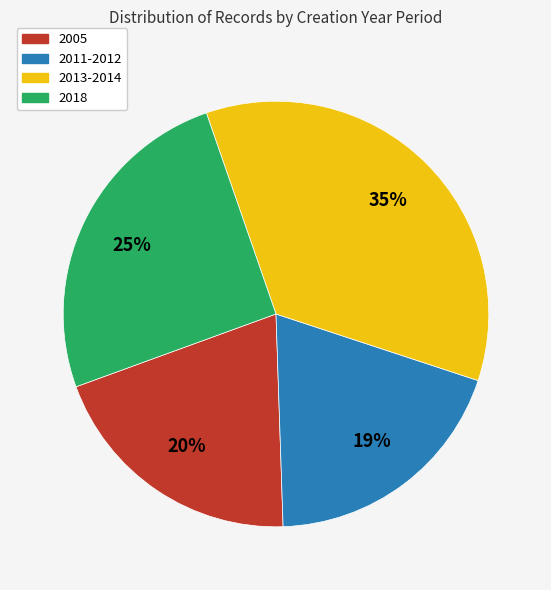

What percentage is the 2011-2012 slice, to the nearest percent?

19%